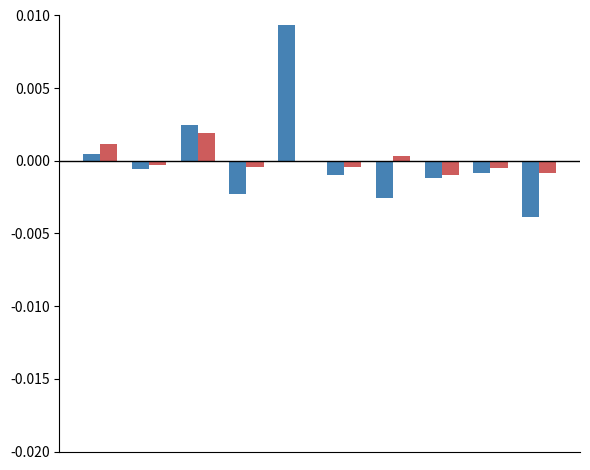

How many groups of bars are there?

10